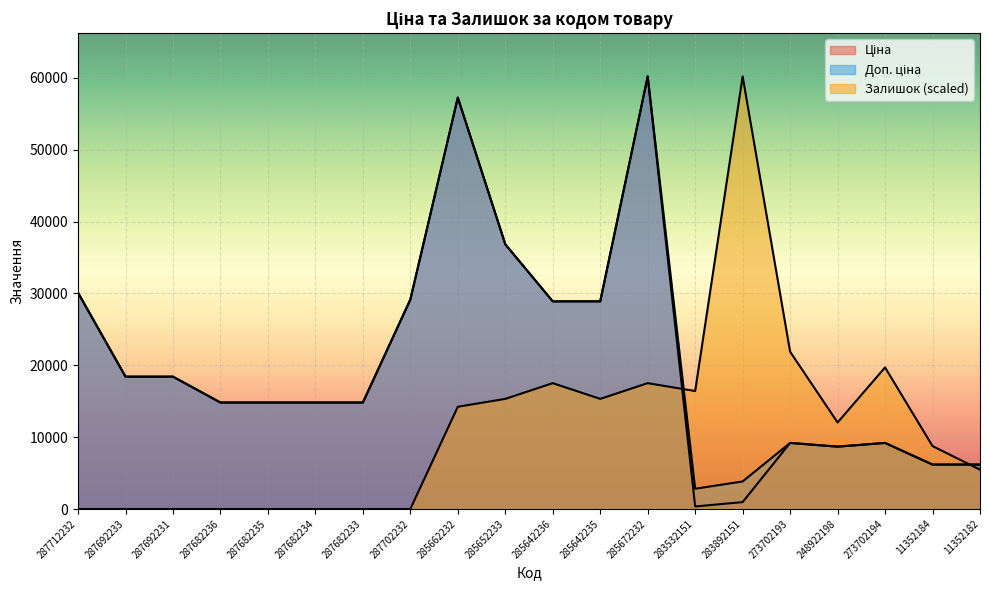

At which label does Залишок first exceed 12041?

285662232